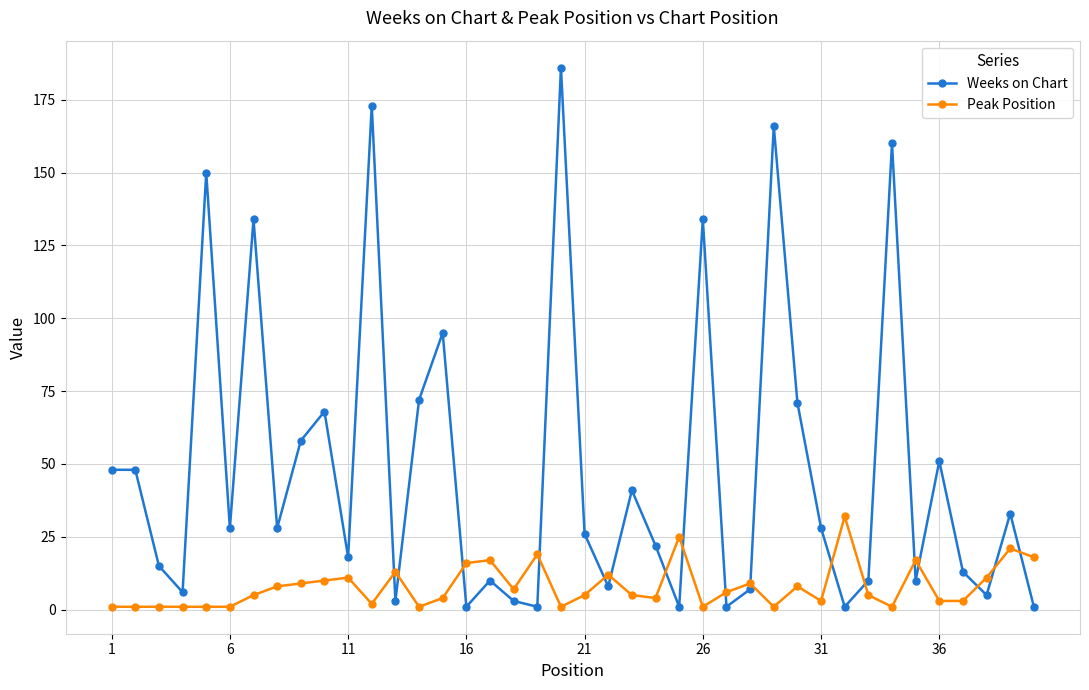

At how many categories does at least one series exceed 84?

8